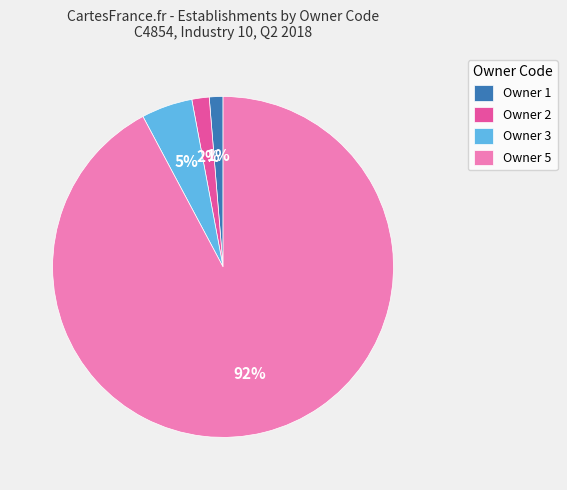

Does any single category account for the majority?

Yes